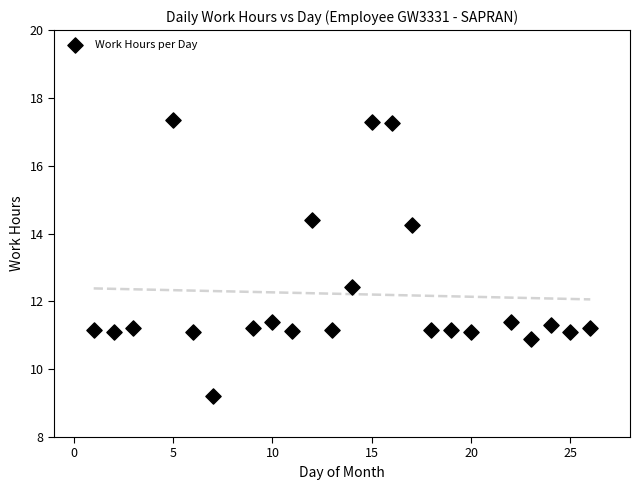

What is the range of Y values (max minus min)?

8.1